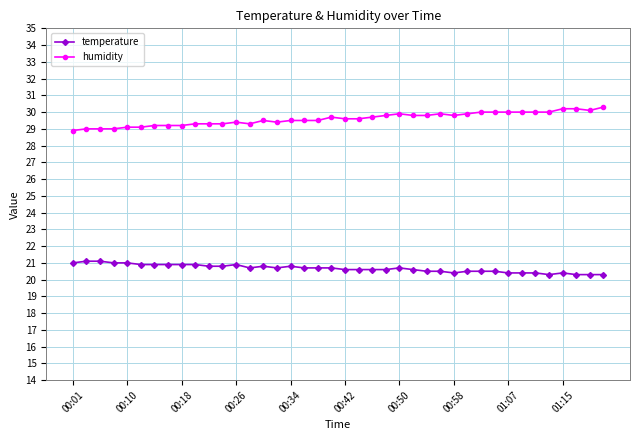

Which series has the largest total across all categories?

humidity